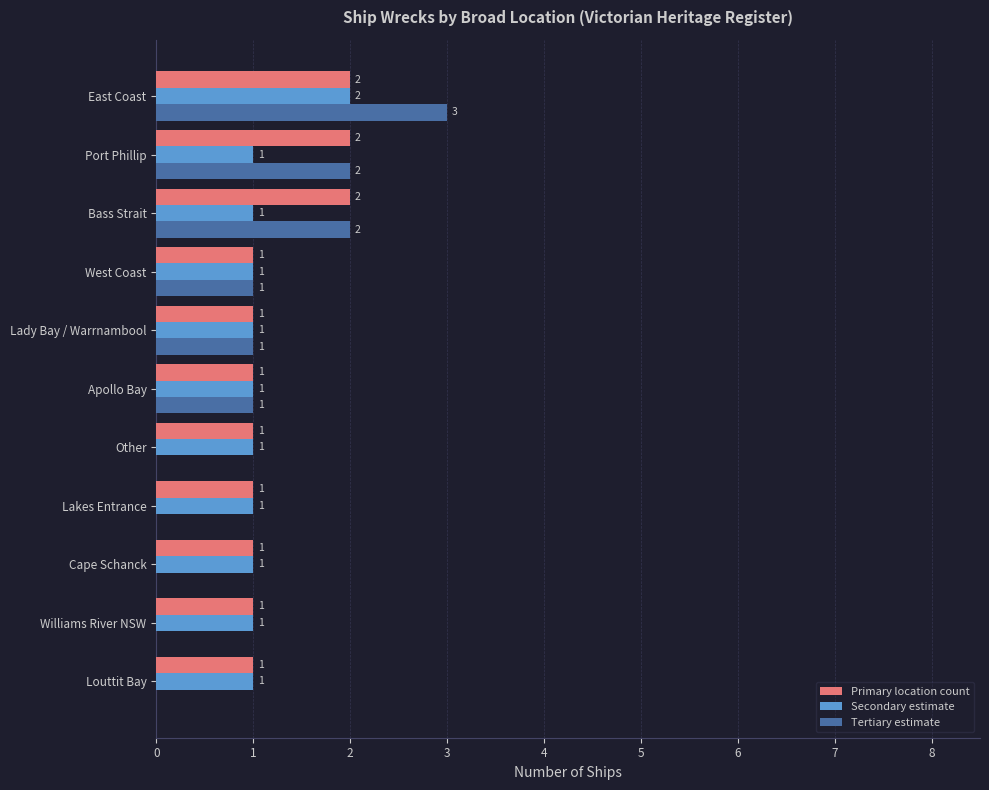

Which category has the highest value in the Secondary estimate series?

East Coast